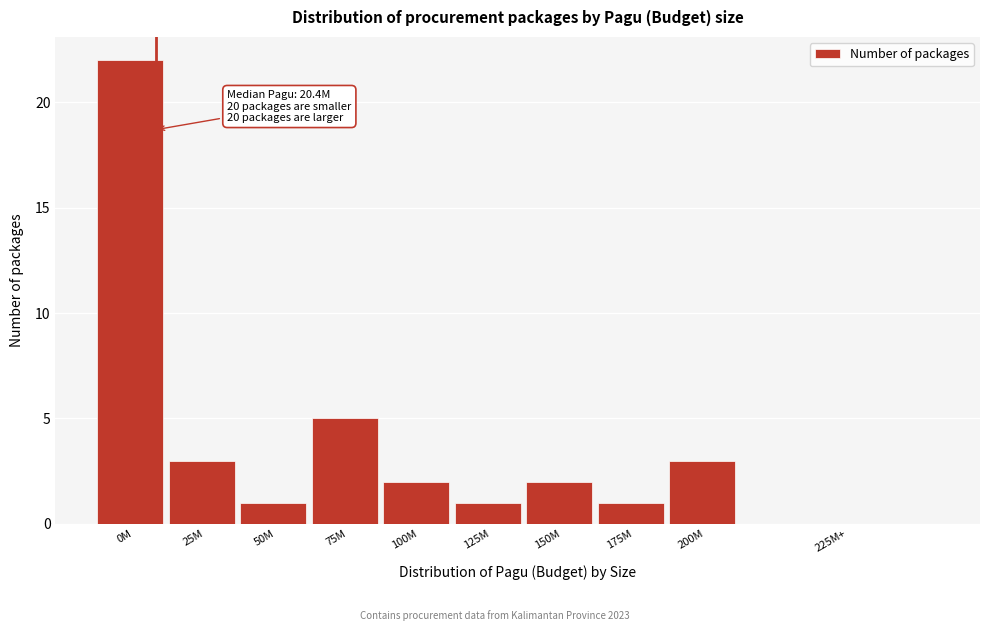

Reading right to left, extract all data points from this chart.

225M+=0	200M=3	175M=1	150M=2	125M=1	100M=2	75M=5	50M=1	25M=3	0M=22